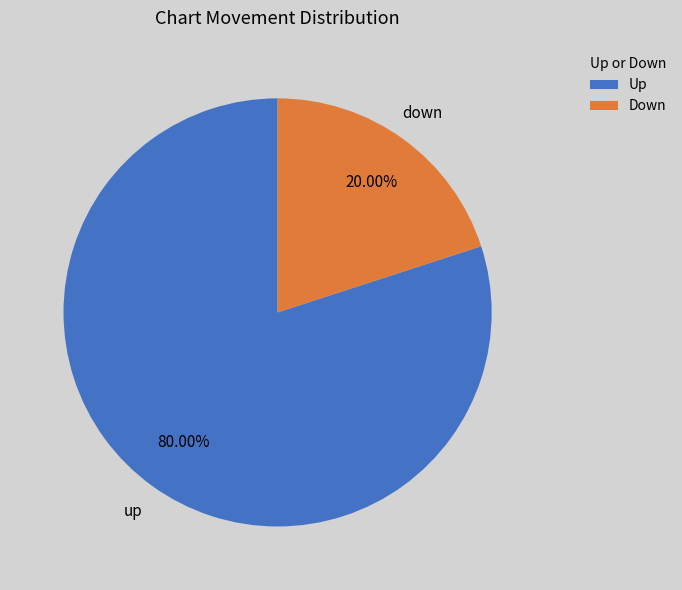

Which category has the smallest portion of the pie?

Down